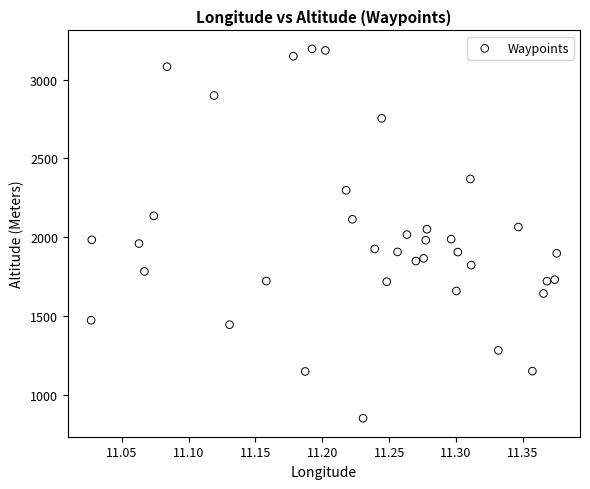

What is the range of Y values (max minus min)?

2345